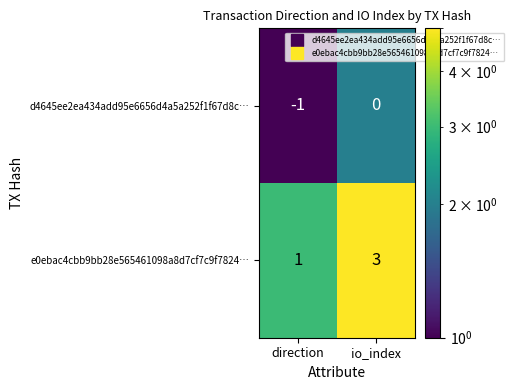

How many values in d4645ee2ea434add95e6656d4a5a252f1f67d8c… are below zero?

1